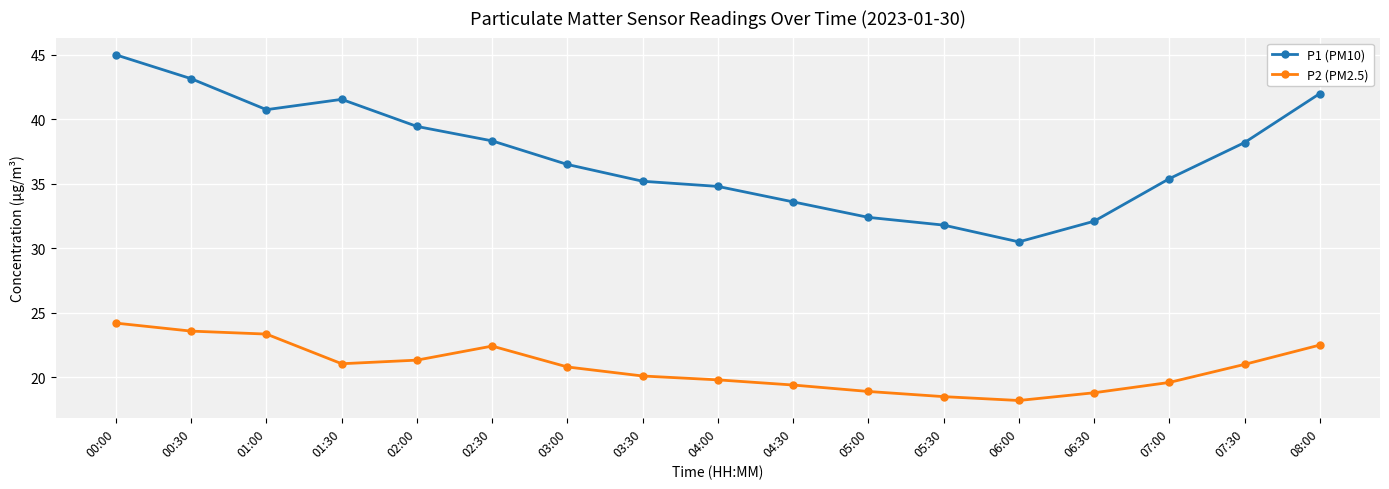

What is the difference between the highest and lowest values at 03:30?

15.1